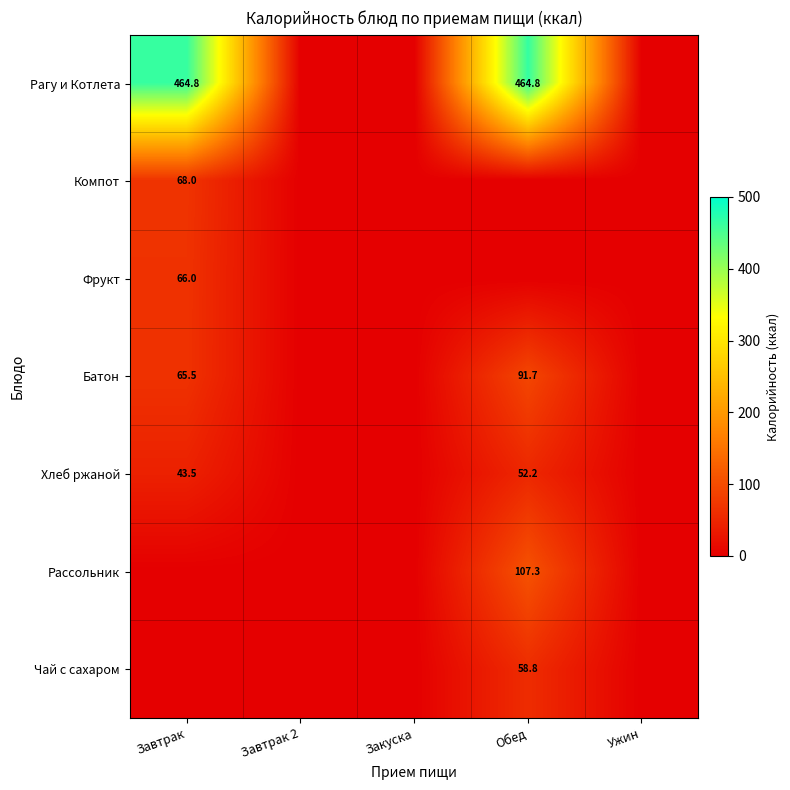

Which has a higher value, Завтрак or Ужин?

Завтрак